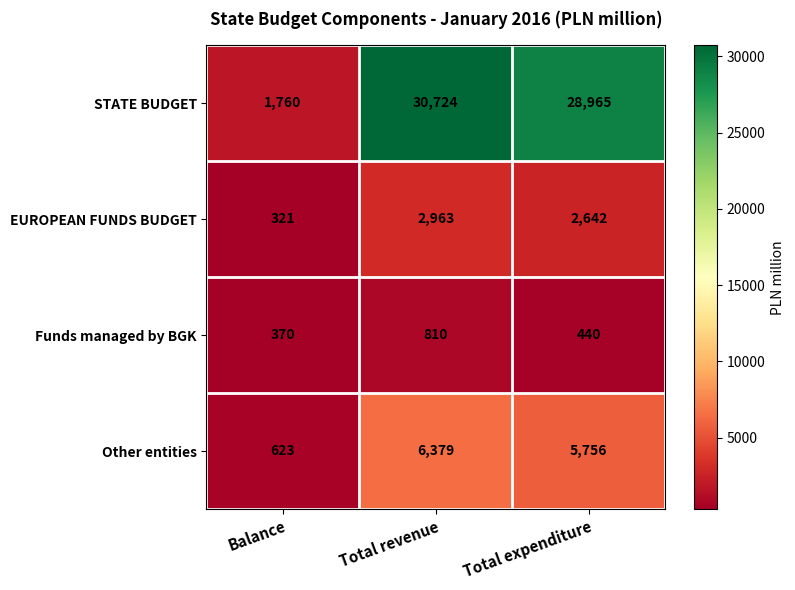

What is the sum of the EUROPEAN FUNDS BUDGET values at Balance and Total revenue?

3284